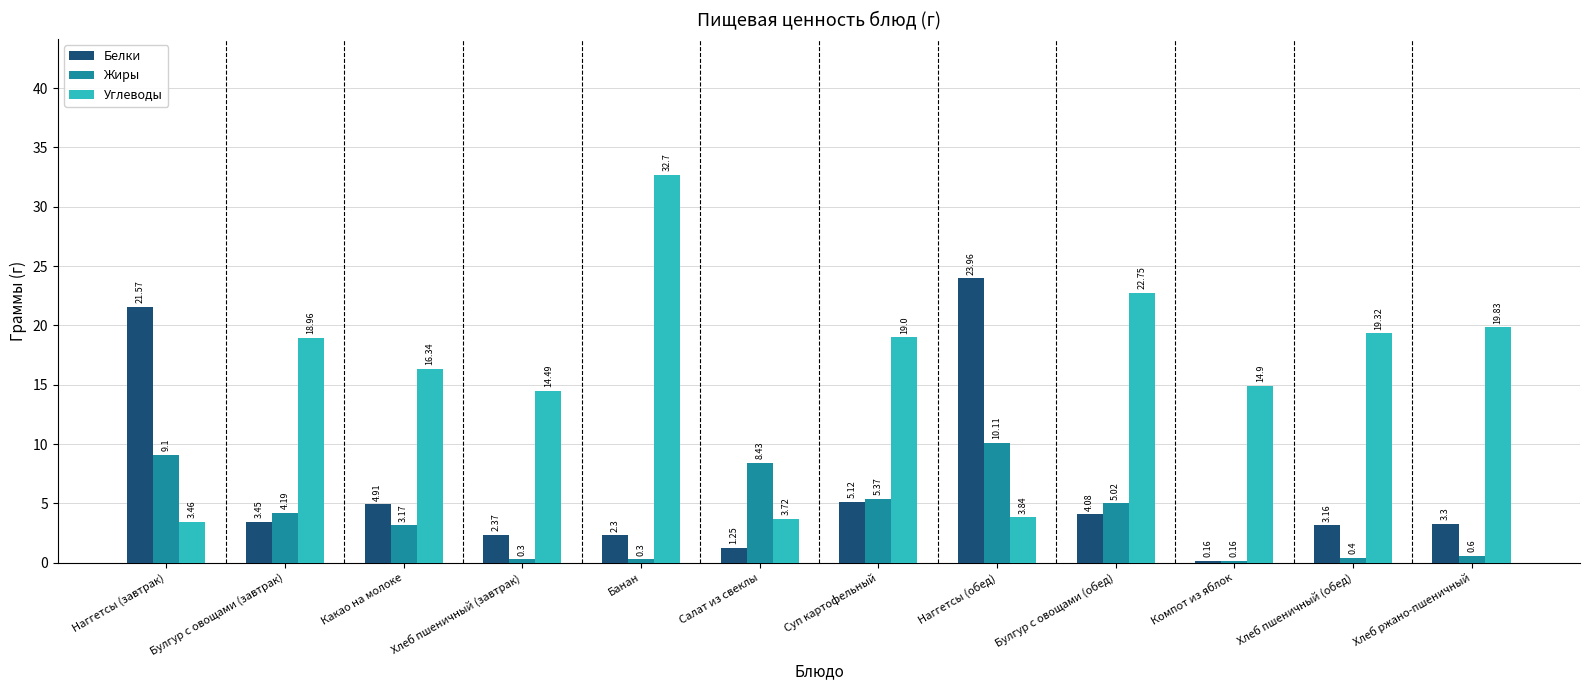

How many bars are there in total?

36